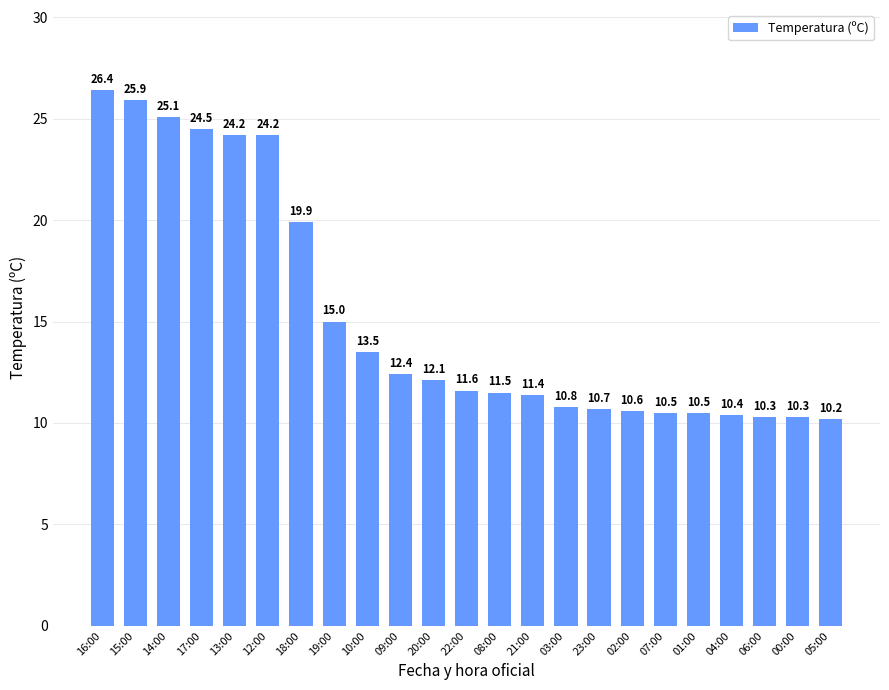

What is the label of the 22nd bar from the right?

15:00